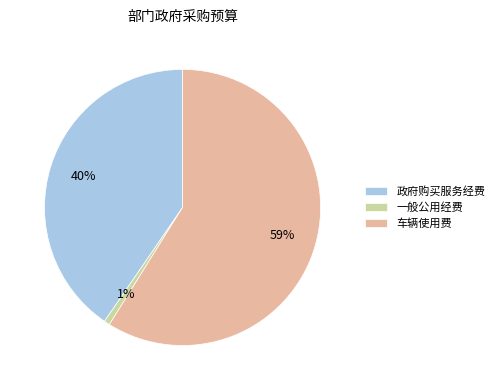

What percentage is the 一般公用经费 slice, to the nearest percent?

1%